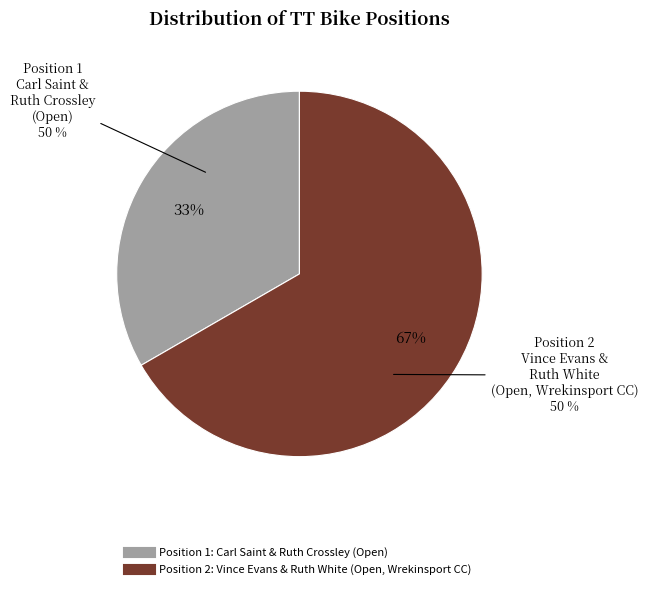

What percentage is the Vince Evans & Ruth White (Open, Wrekinsport CC) slice, to the nearest percent?

67%